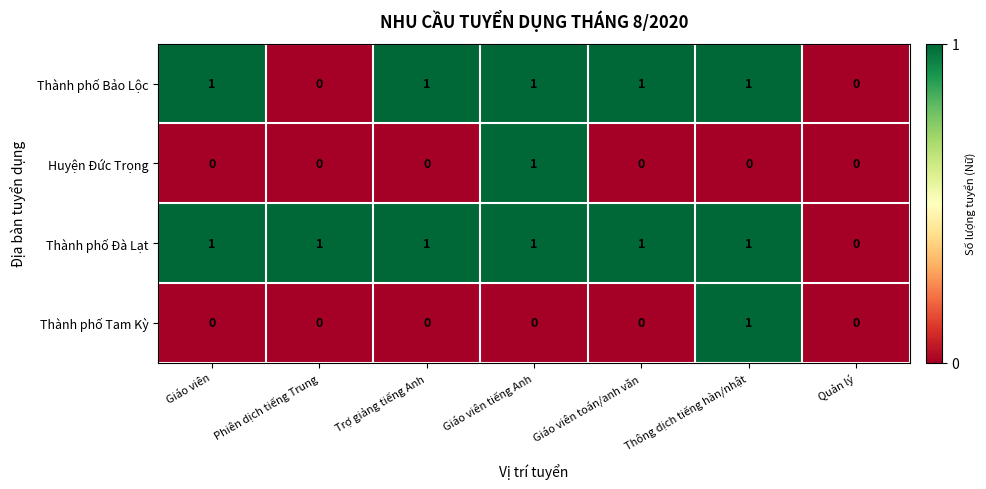

How many Thành phố Đà Lạt values are between 1 and 2?

6